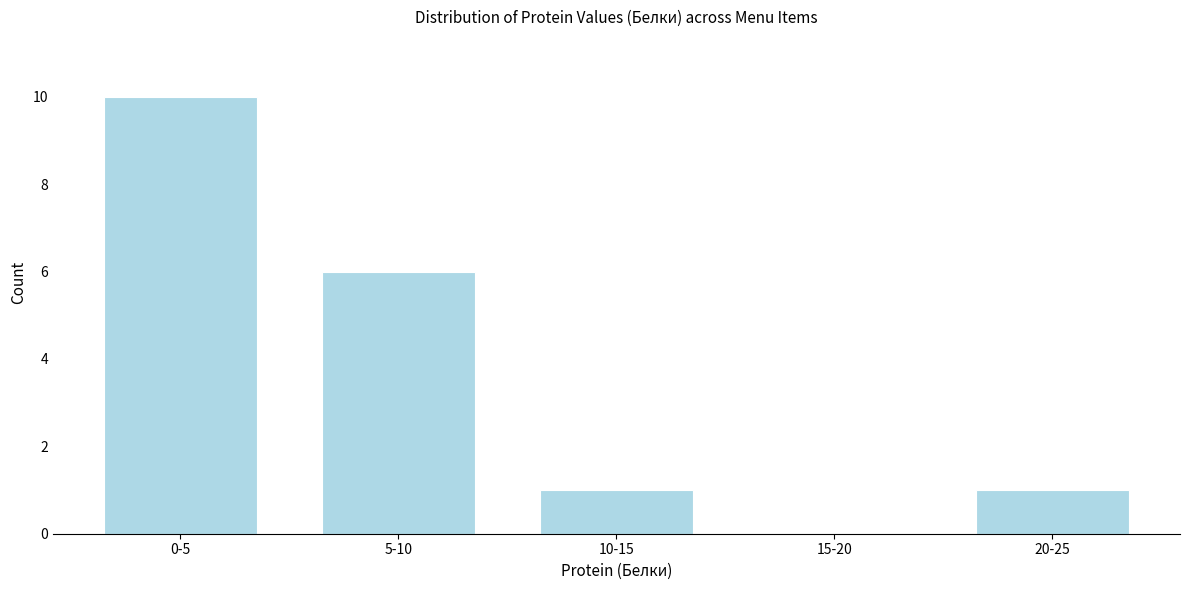

Reading left to right, list all the values displayed in this chart.

0-5=10	5-10=6	10-15=1	15-20=0	20-25=1